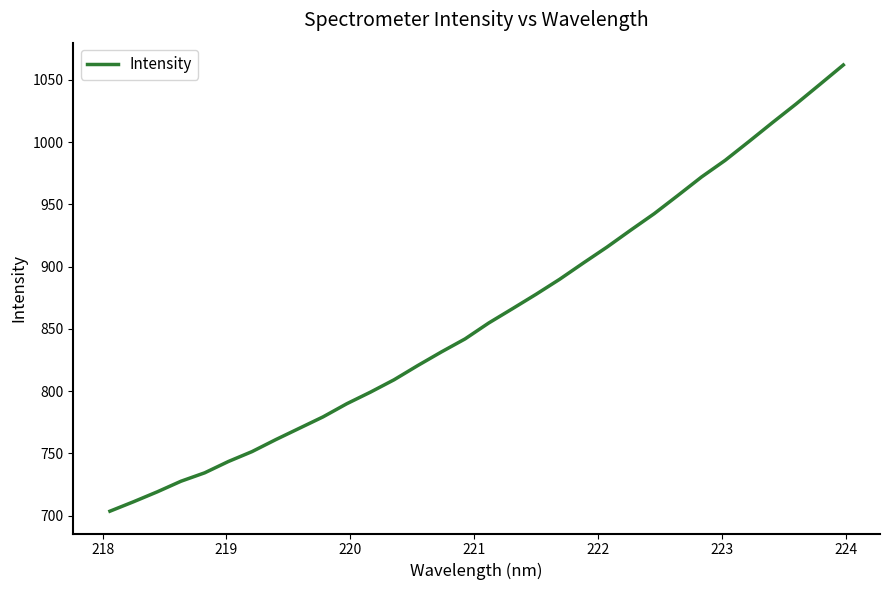

Does the chart have visible grid lines?

No